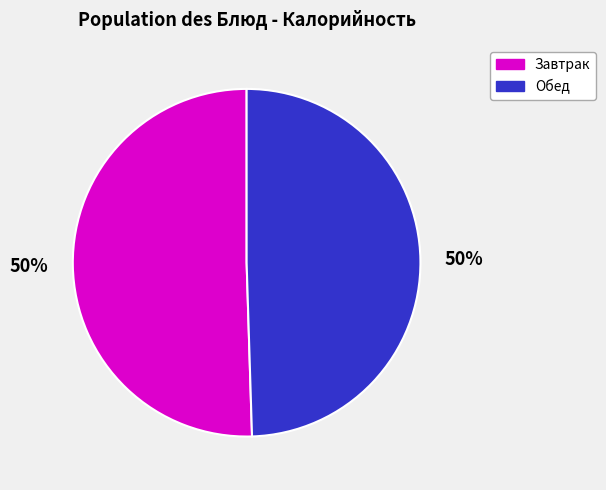

Combined, do Завтрак and Обед account for over 50%?

Yes